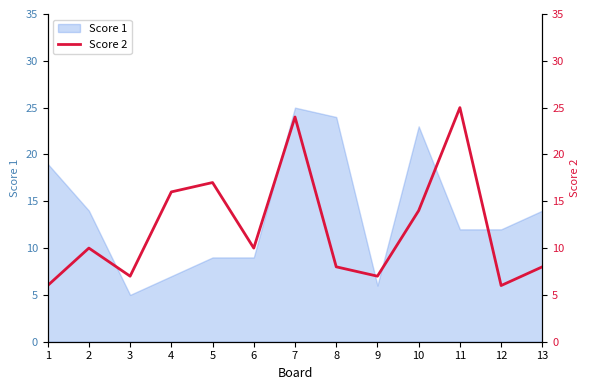

What is the value of the 10th point from the left?

14